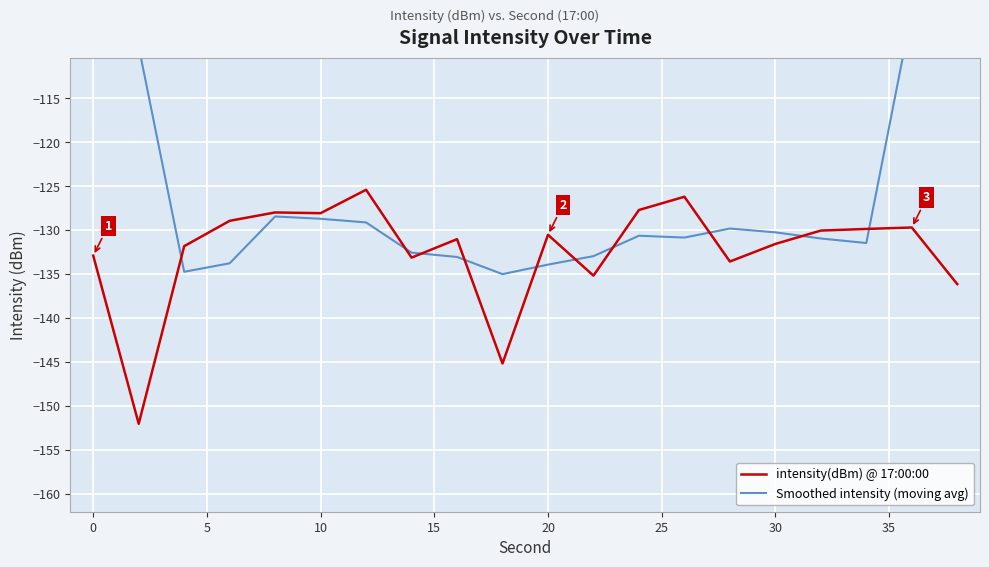

What is the value of the Smoothed intensity (moving avg) point at the 8th from the left?

-132.6